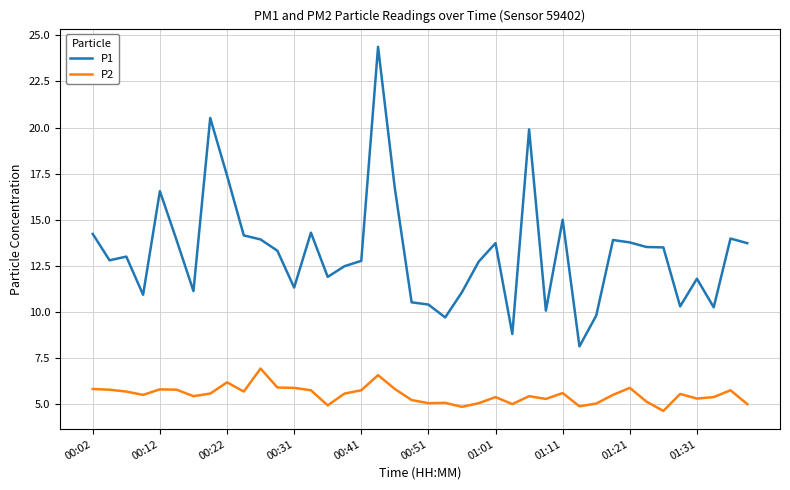

What are all the series names shown in the legend?

P1, P2